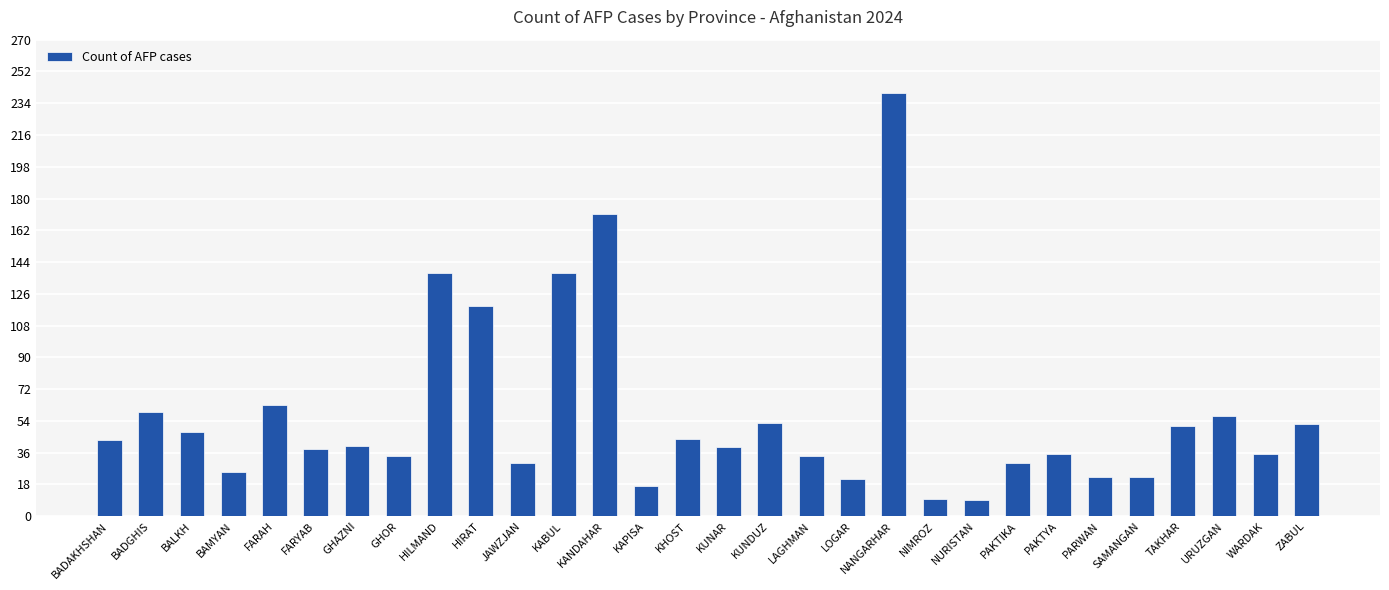

What is the minimum value shown in the chart?

9